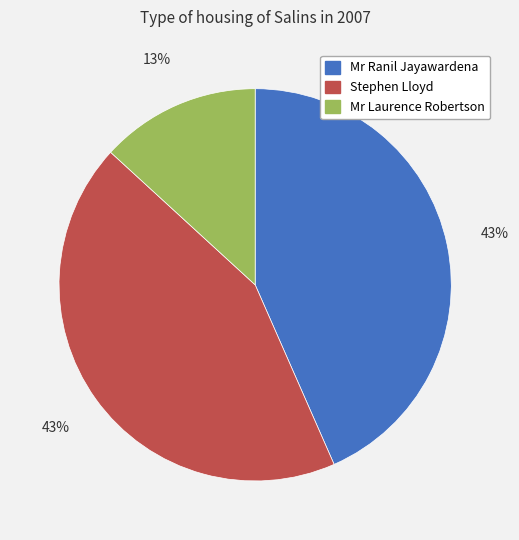

Is the sum of Mr Ranil Jayawardena and Stephen Lloyd greater than half?

Yes